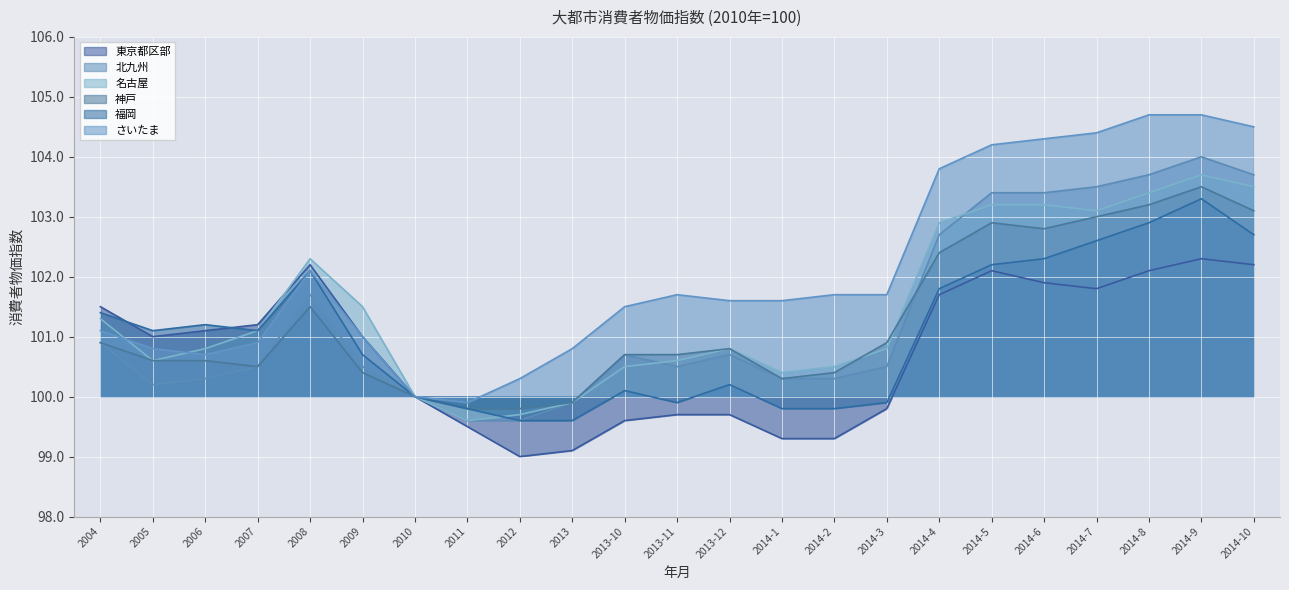

Which label corresponds to the smallest value in the chart?

2012